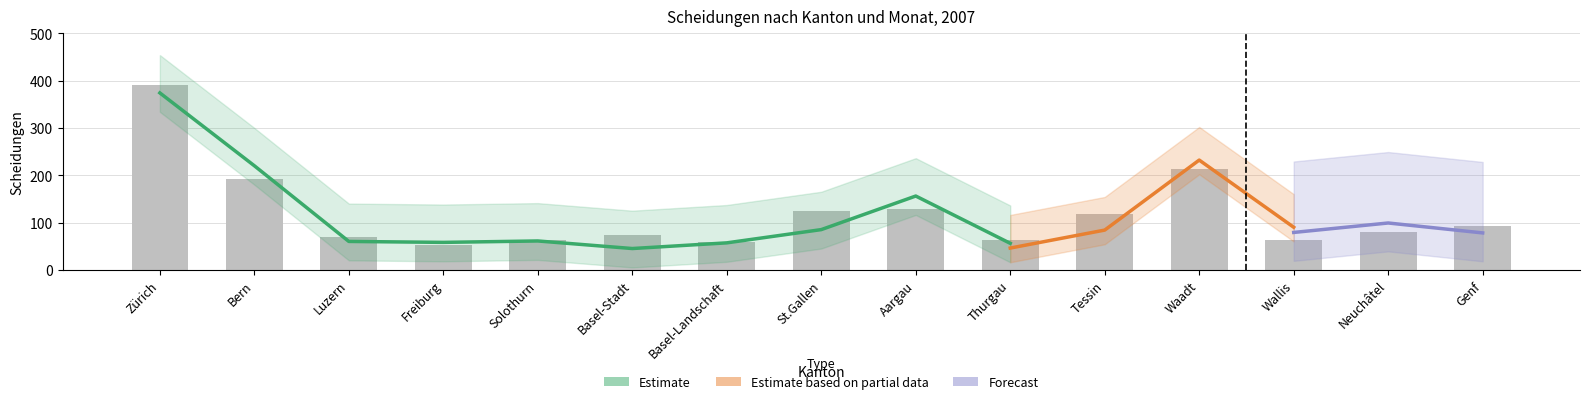

What position from the left is Zürich?

1